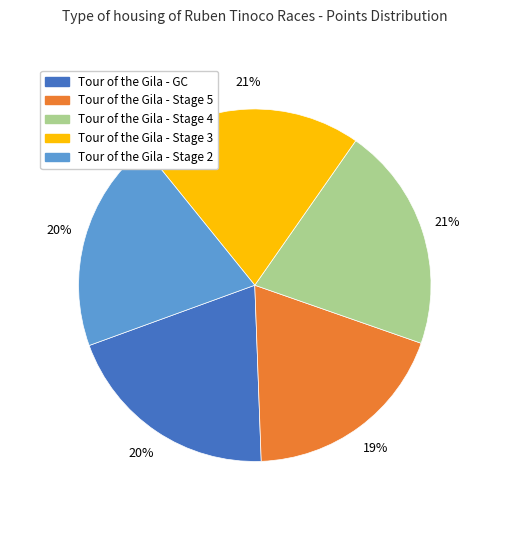

Is it true that Tour of the Gila - Stage 4 is 21% of the pie?

True